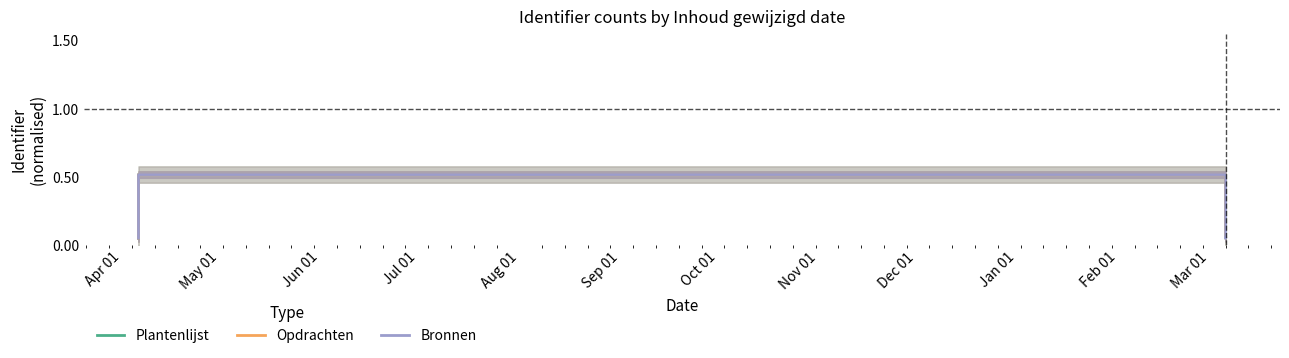

Count the Opdrachten values in the range 0 to 1.

10